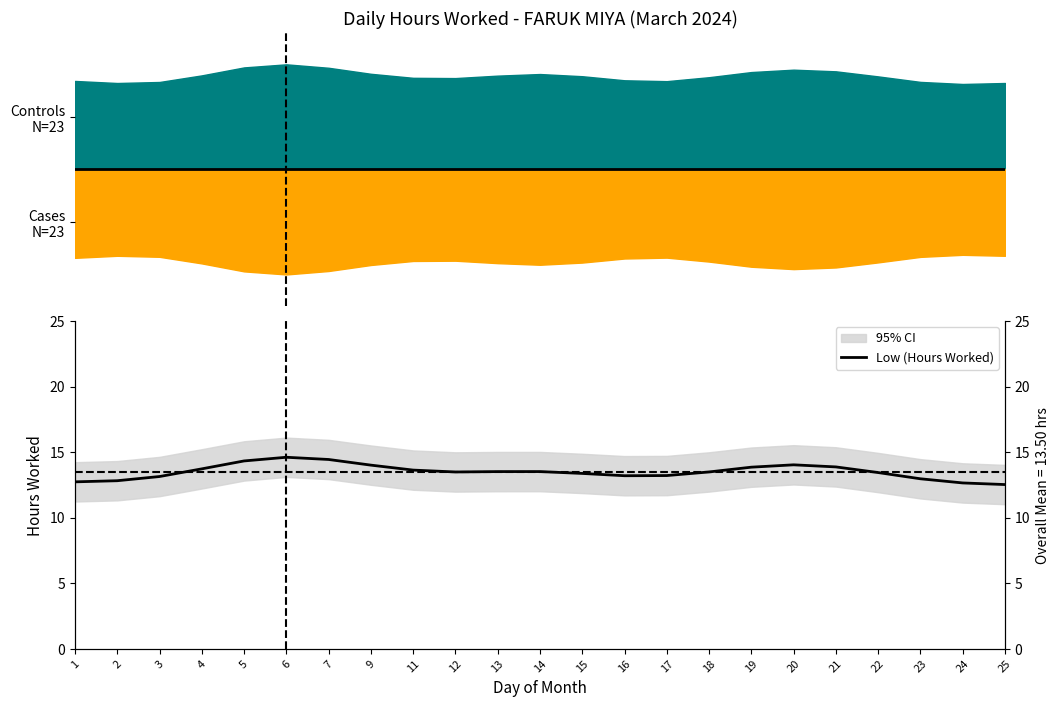

The value at 15 is 13.4. True or false?

True